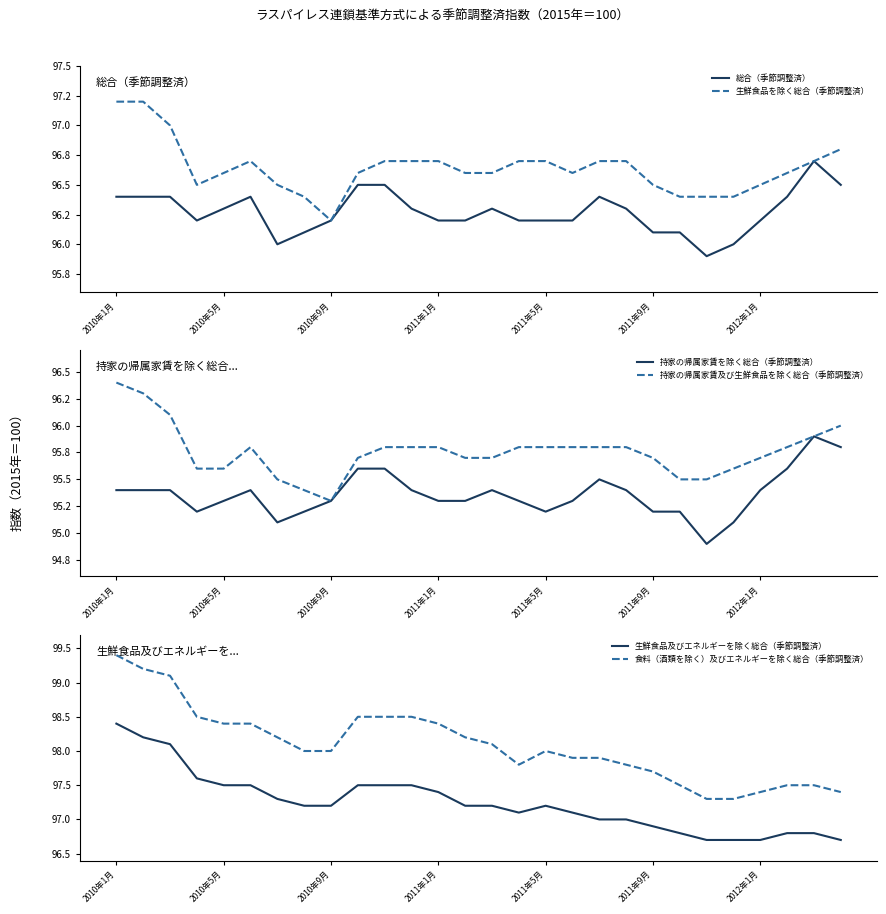

Is it true that 生鮮食品及びエネルギーを除く総合（季節調整済） equals 98.4 at 2010年1月?

True